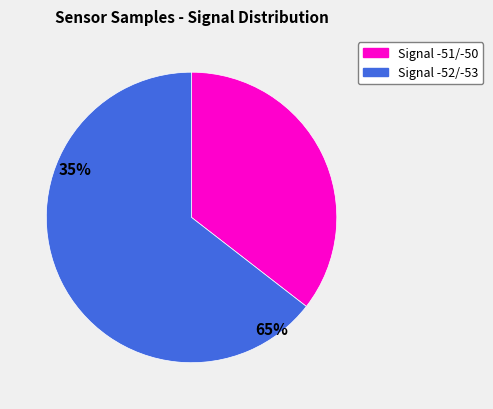

Is there a majority slice in this chart?

Yes